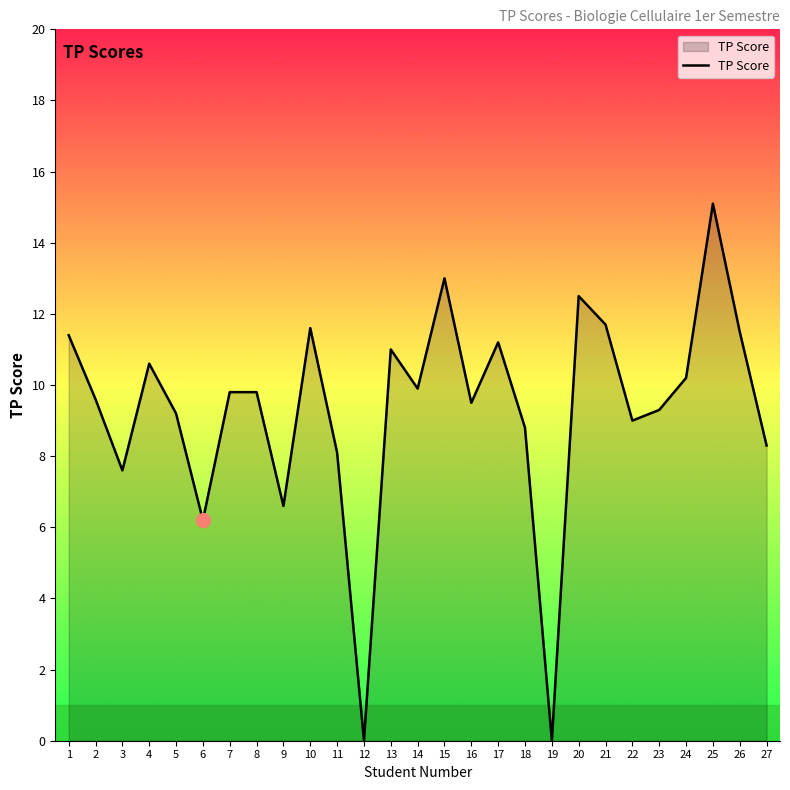

What is the maximum value shown in the chart?

15.1